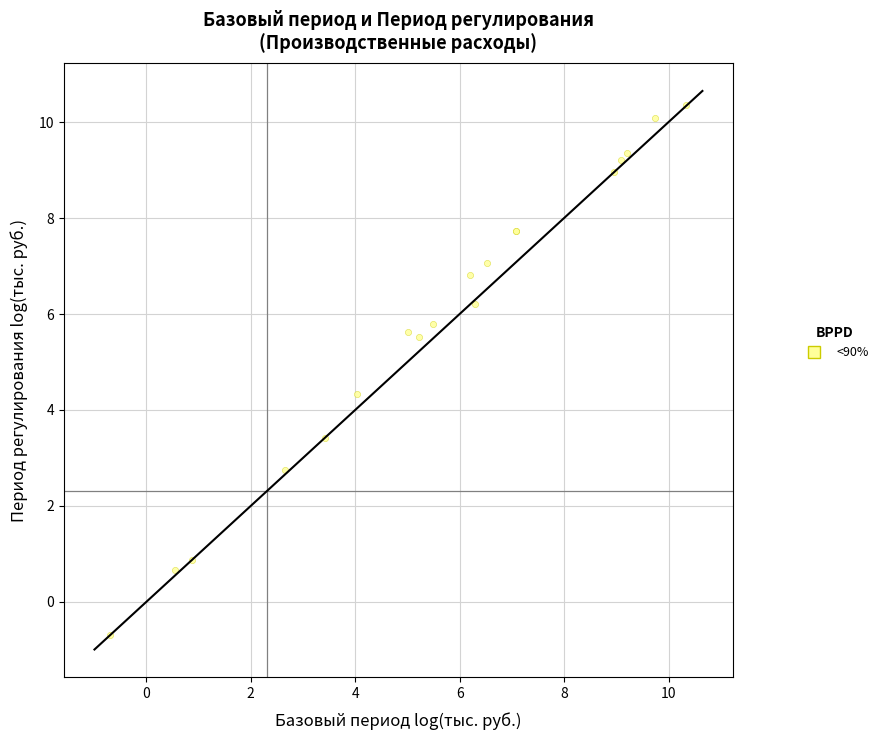

What Y value in the scatter plot is closest to 4?

4.3